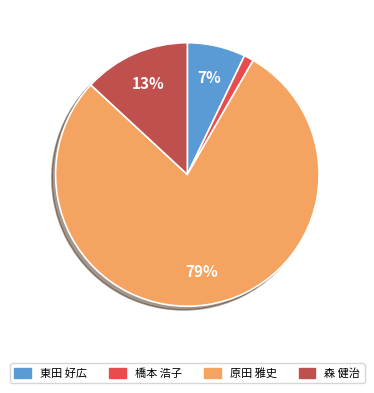

What is the majority slice?

原田 雅史